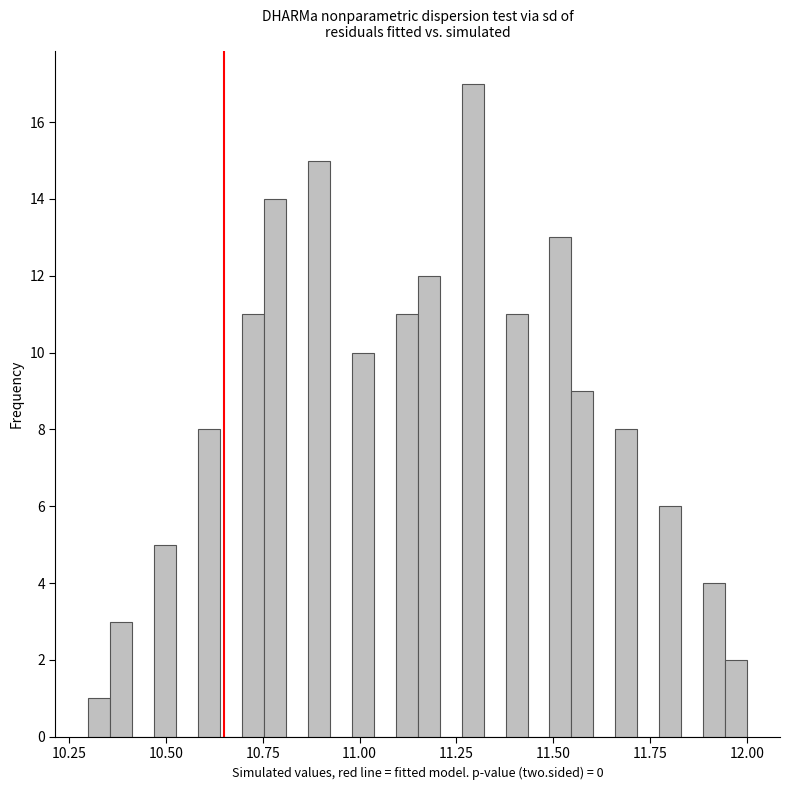

Around what value on the x-axis is the tallest bar? Give the approximate position of its centre, as read against the axis.

11.30